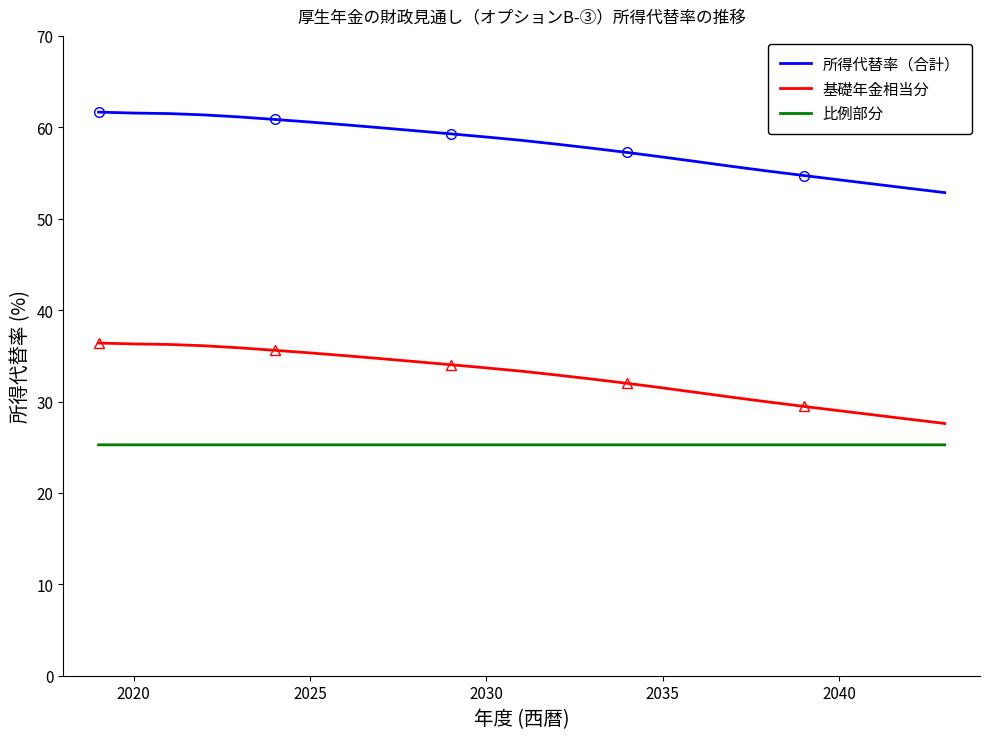

What are all the series names shown in the legend?

所得代替率（合計）, 基礎年金相当分, 比例部分